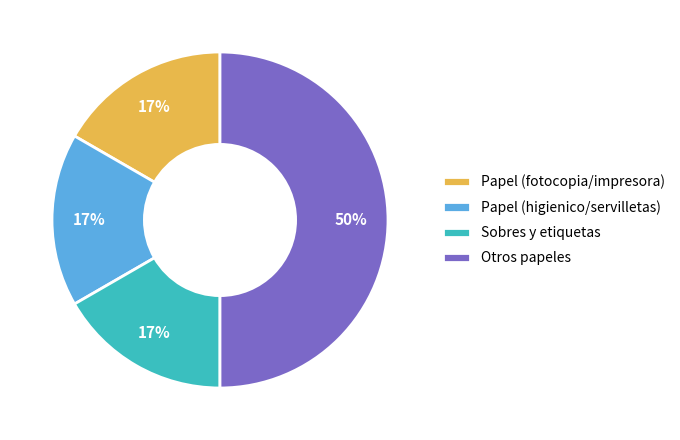

Between Otros papeles and Papel (higienico/servilletas), which is larger?

Otros papeles